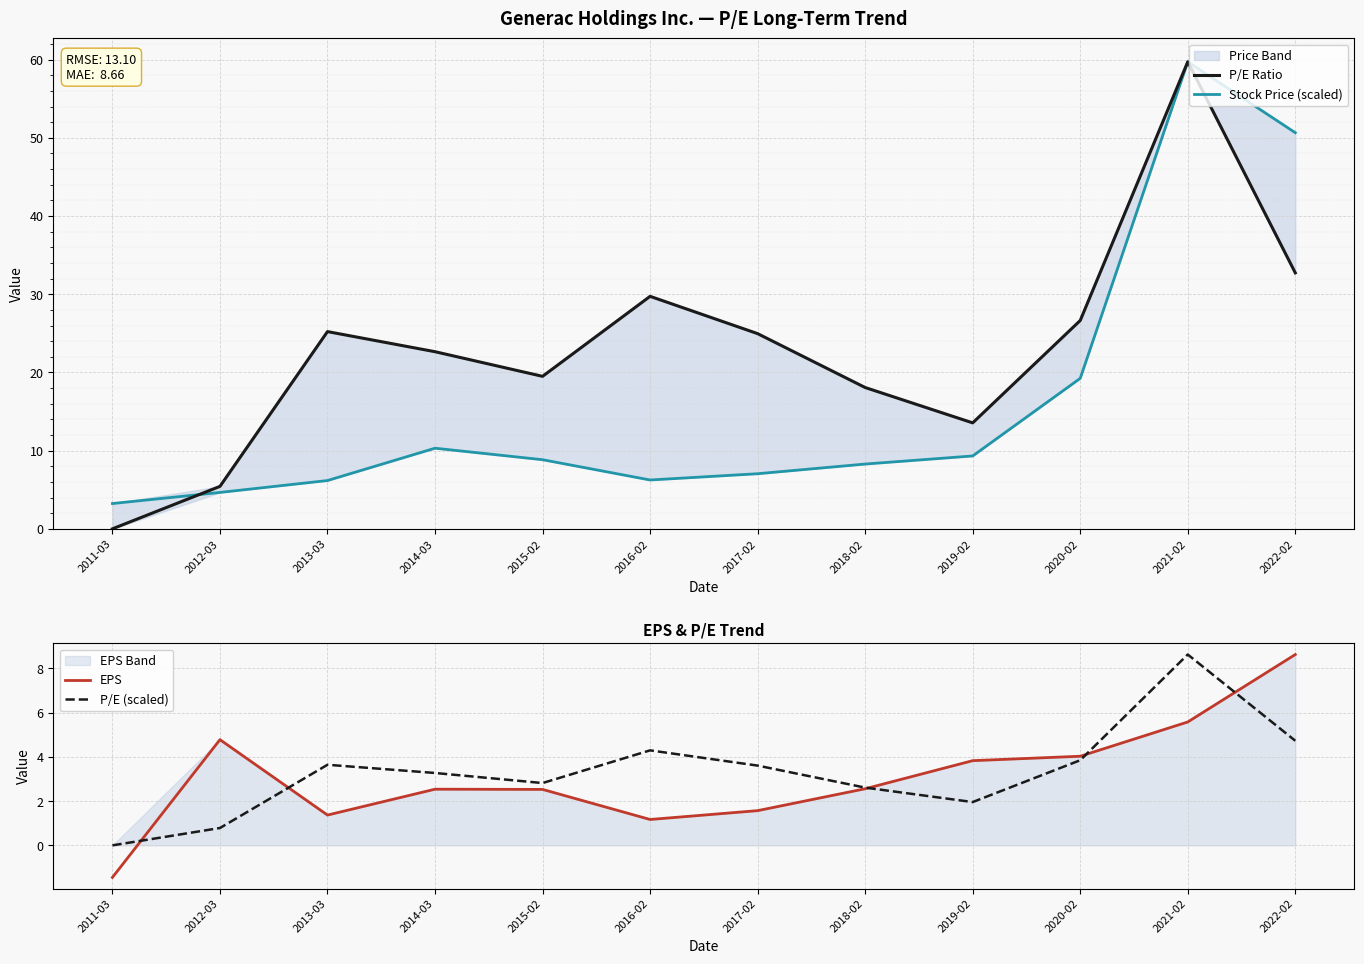

After their last crossing, which series has the higher values: P/E (scaled) or EPS?

EPS